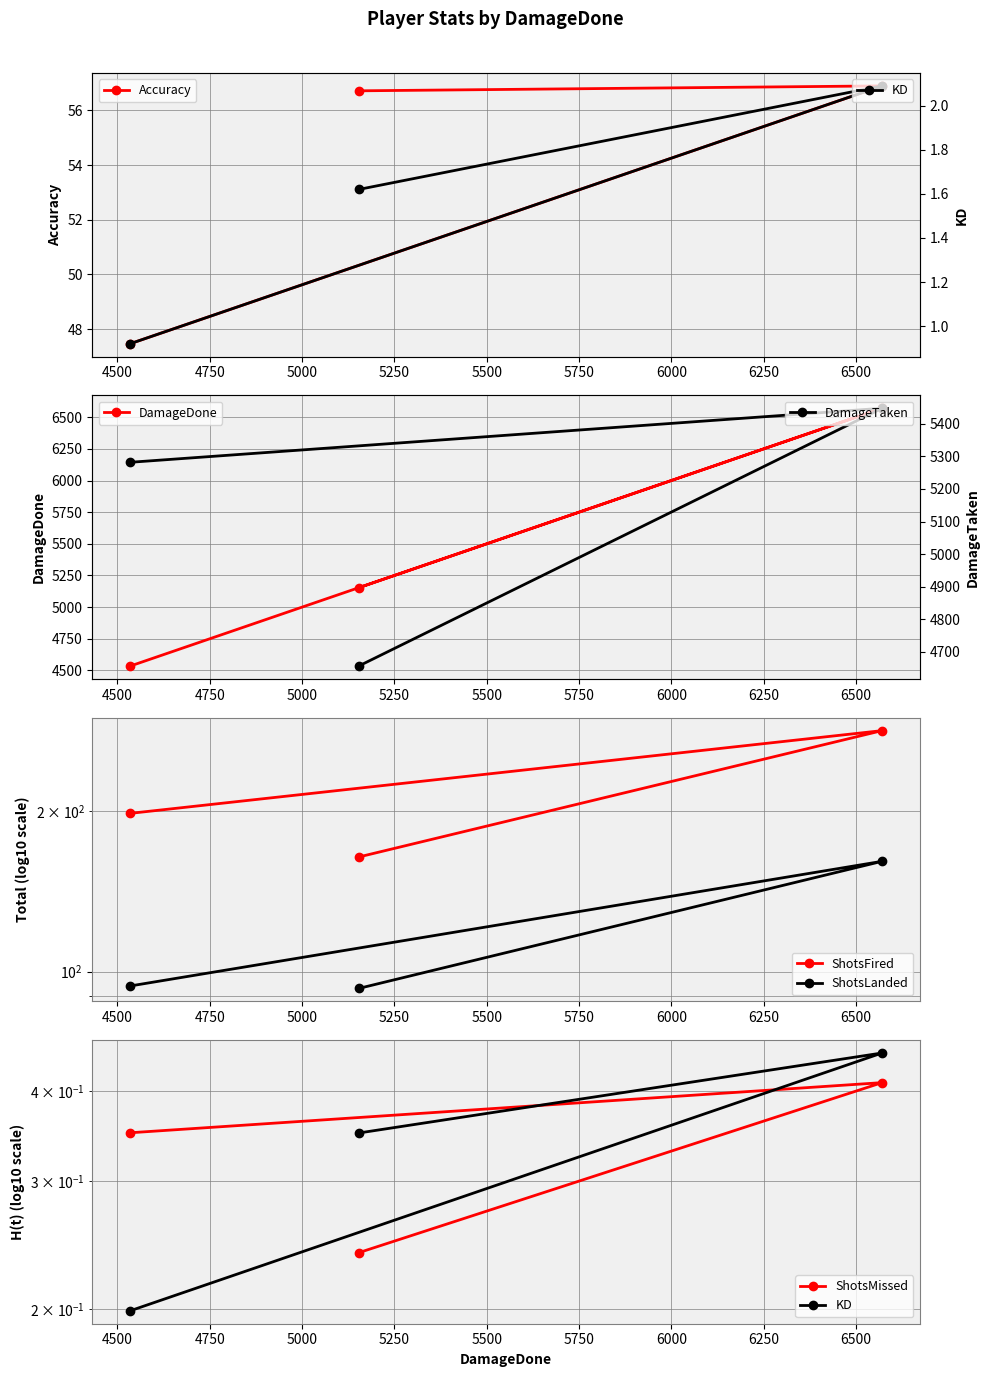

The ShotsLanded series shows 46.9 at 4534. True or false?

False